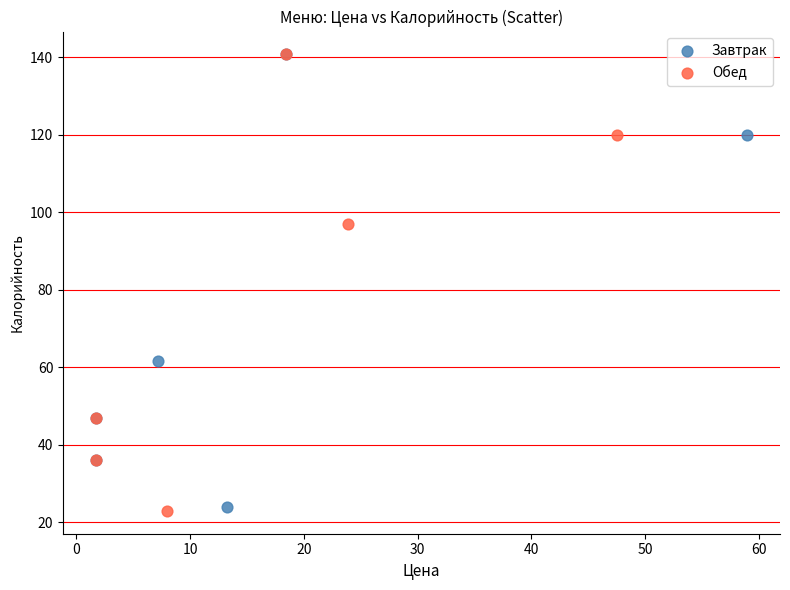

What are all the series names shown in the legend?

Завтрак, Обед